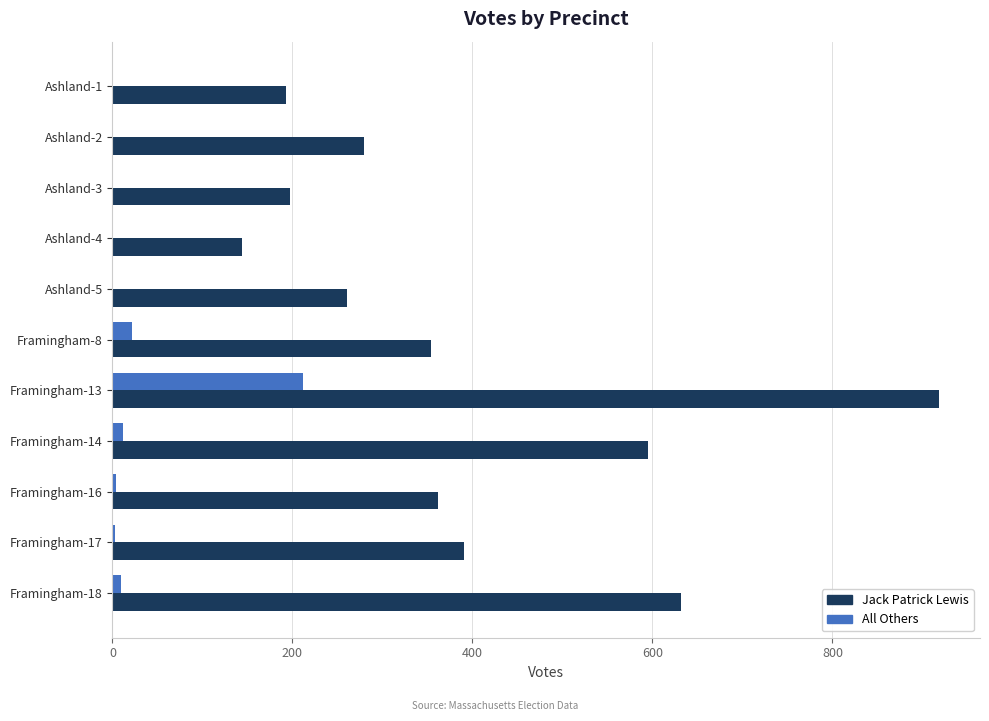

Between Ashland-4 and Framingham-17, which series saw the biggest shift?

Jack Patrick Lewis